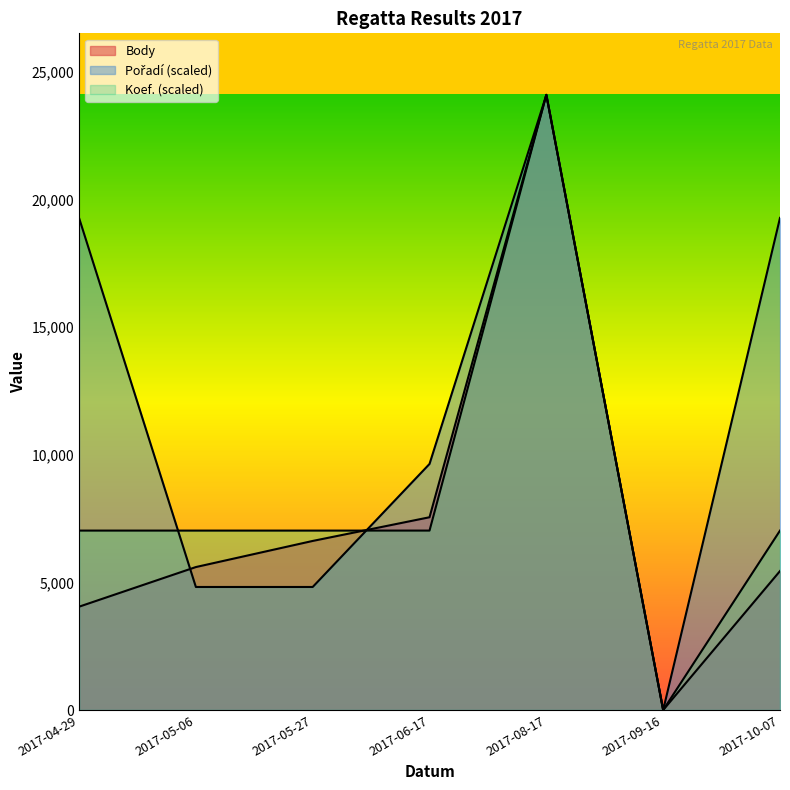

What is the value of the Koef. point at the 2nd from the left?

7028.6